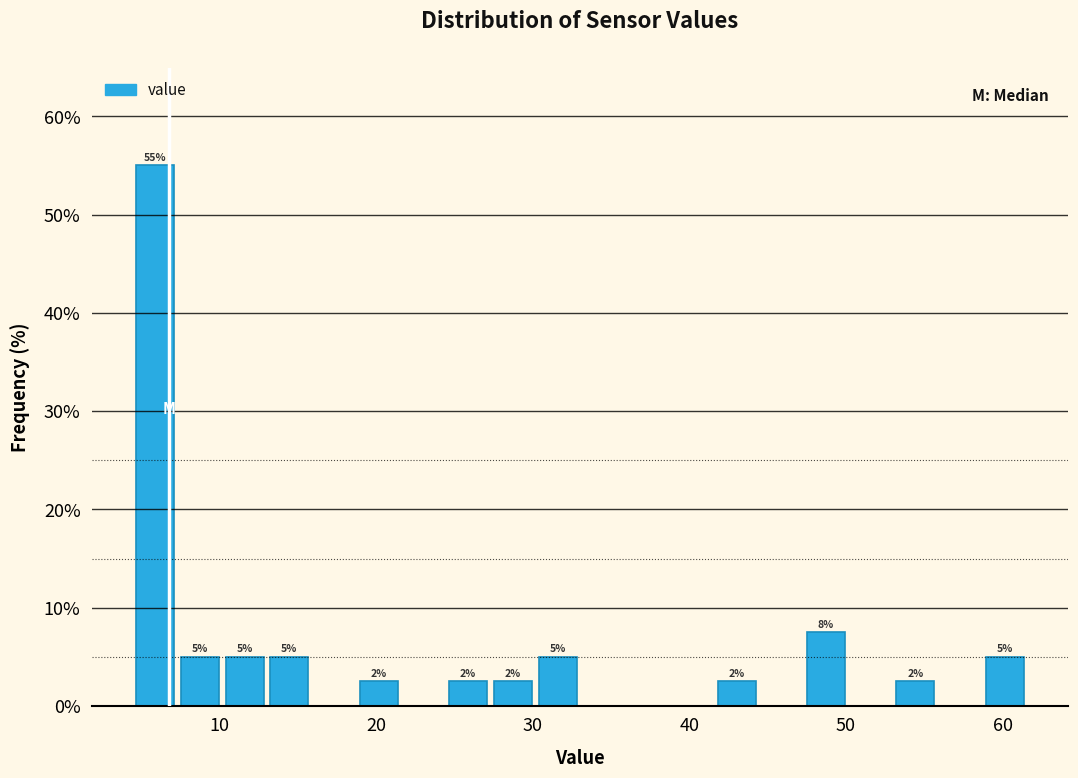

Around what value on the x-axis is the tallest bar? Give the approximate position of its centre, as read against the axis.

6